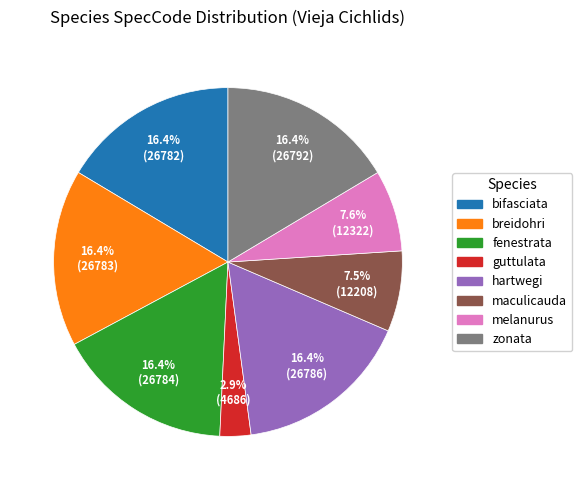

Which slice is the smallest?

guttulata